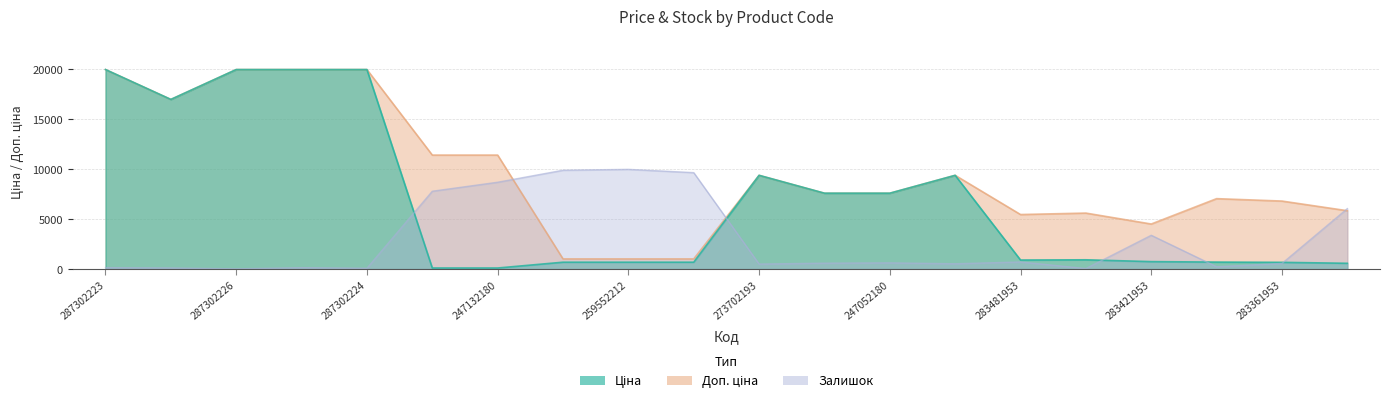

What is the lowest value of the Доп. ціна series?

1024.6